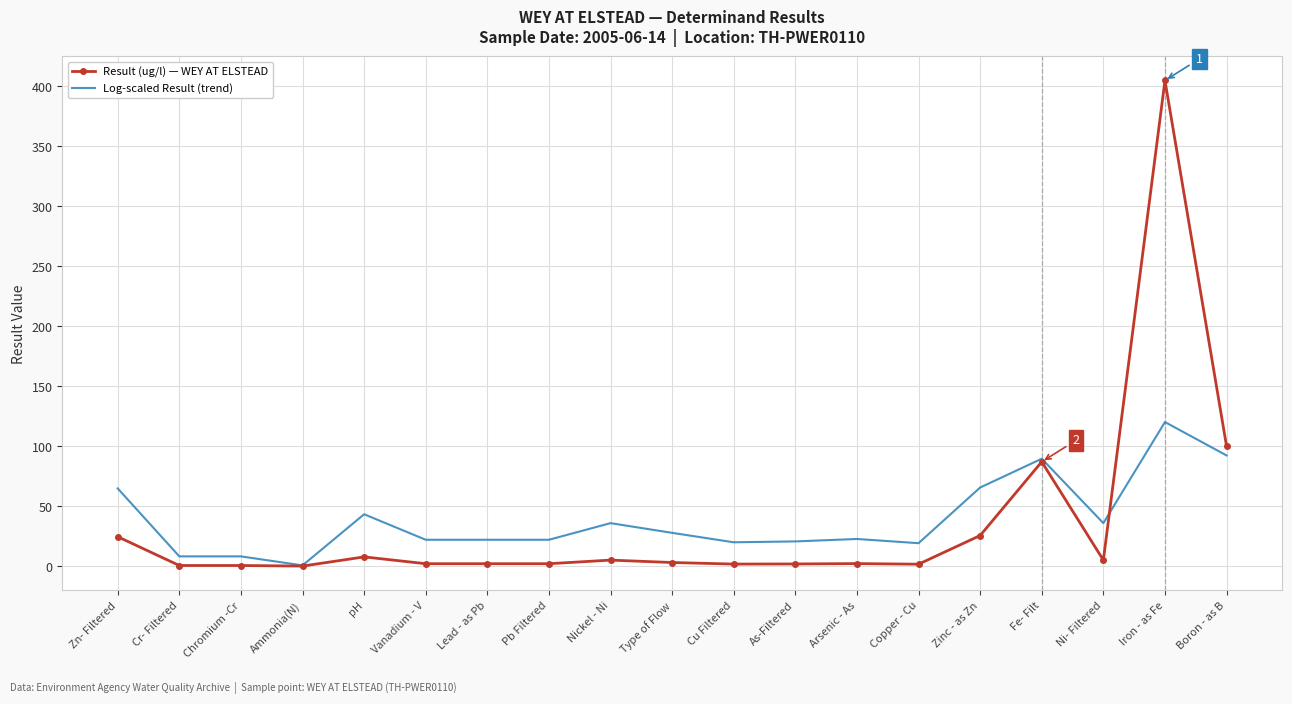

How many series are shown in this chart?

2